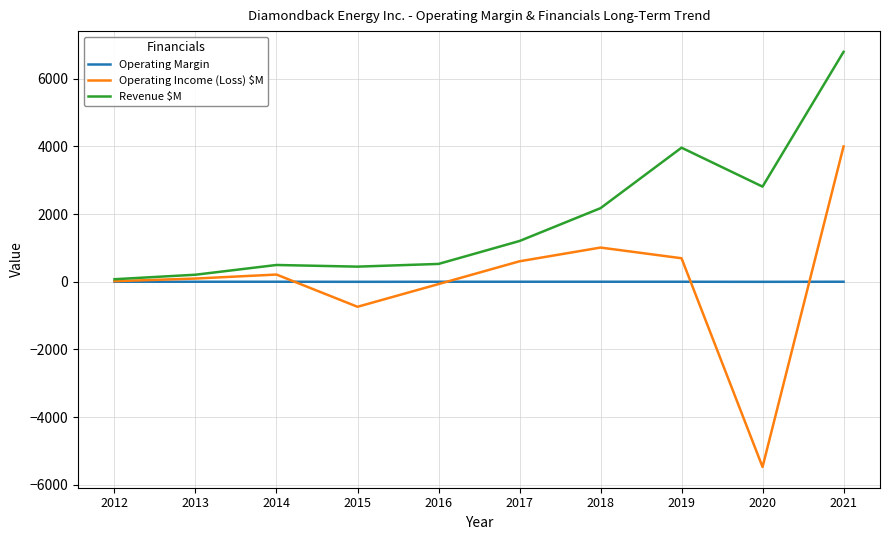

Which label corresponds to the largest value in the chart?

2021